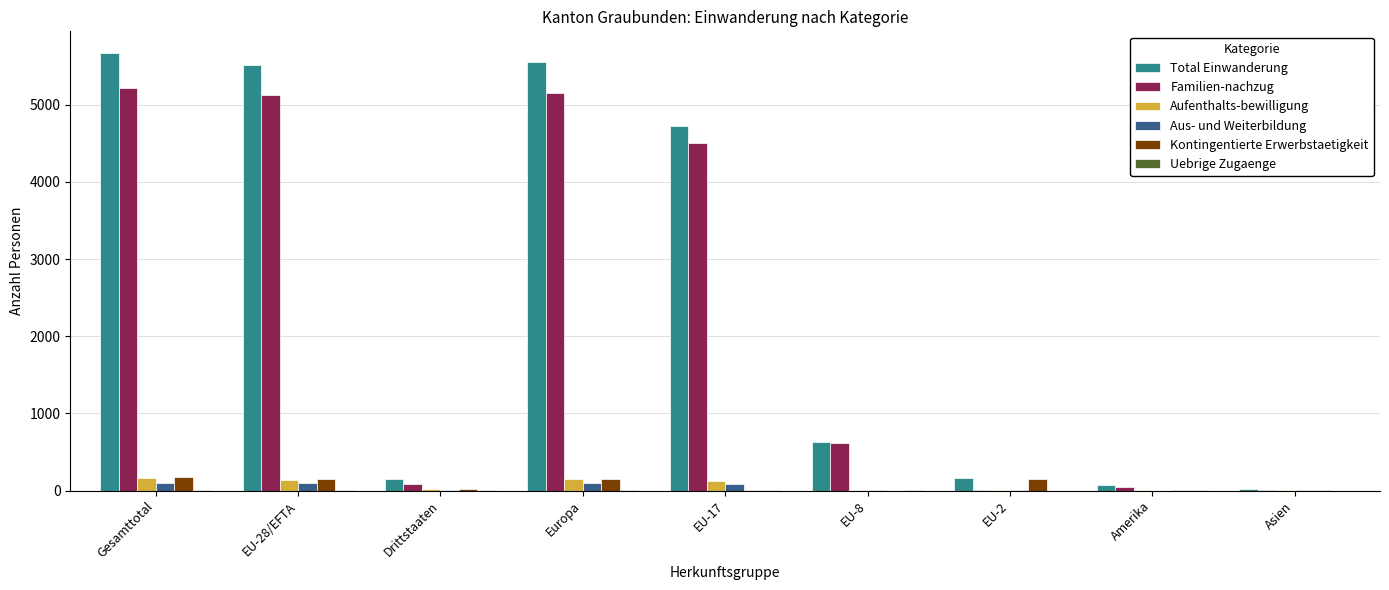

Between Europa and EU-17, which series saw the biggest shift?

Total Einwanderung